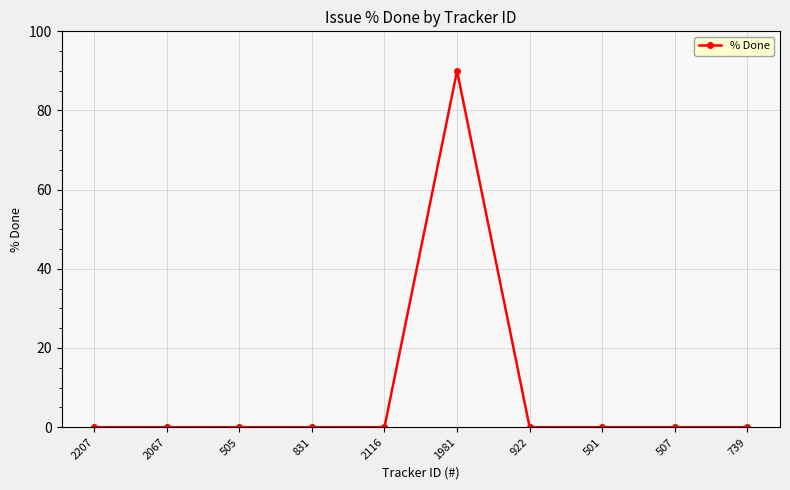

What is the label of the 4th point from the left?

831